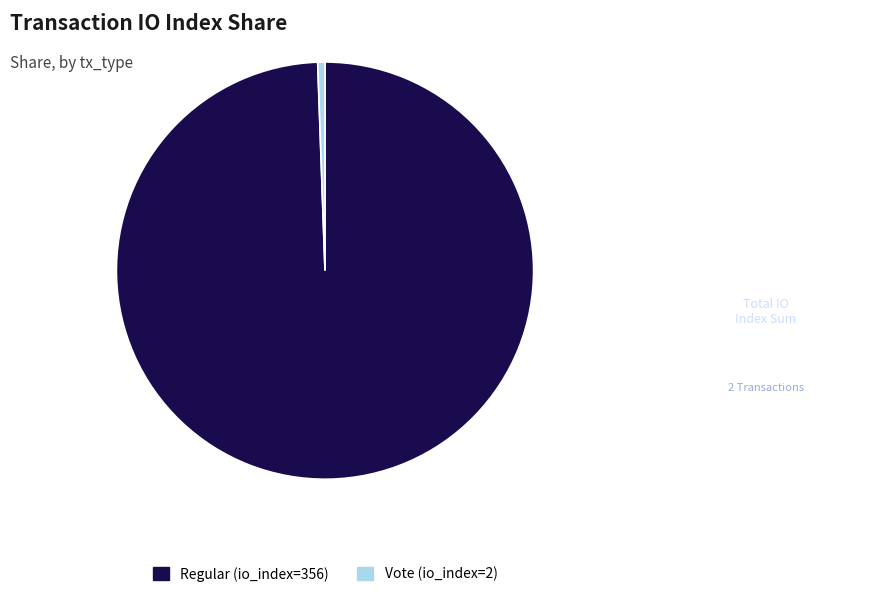

Which has a higher value, Vote (io_index=2) or Regular (io_index=356)?

Regular (io_index=356)